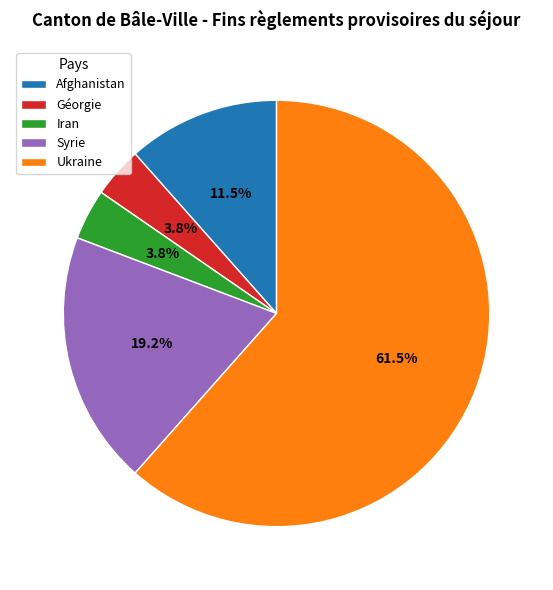

Which slice represents more than half of the pie?

Ukraine